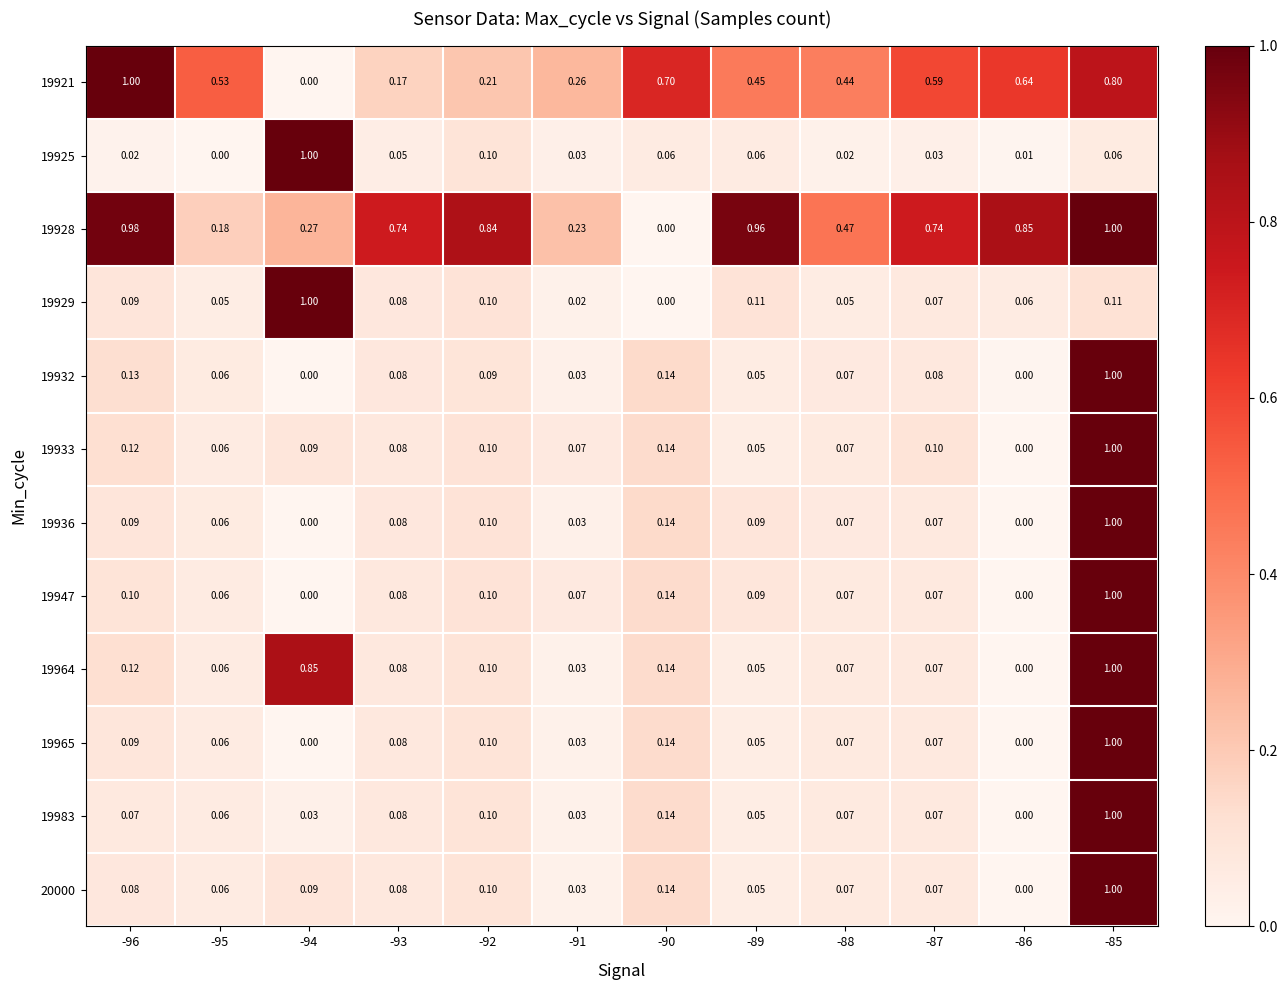

At how many categories does at least one series exceed 0?

12